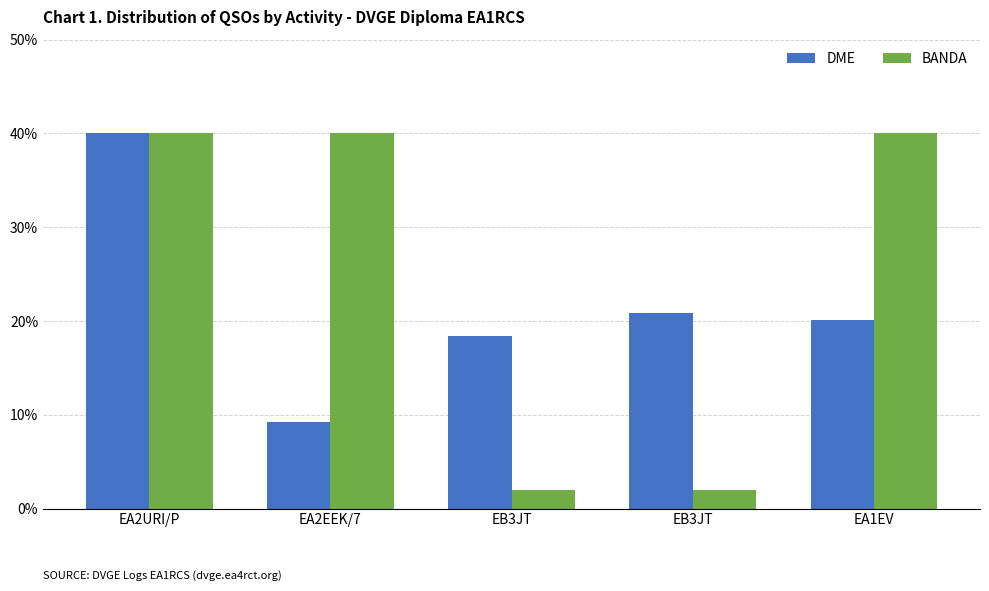

How many values in the DME series are below 20?

2